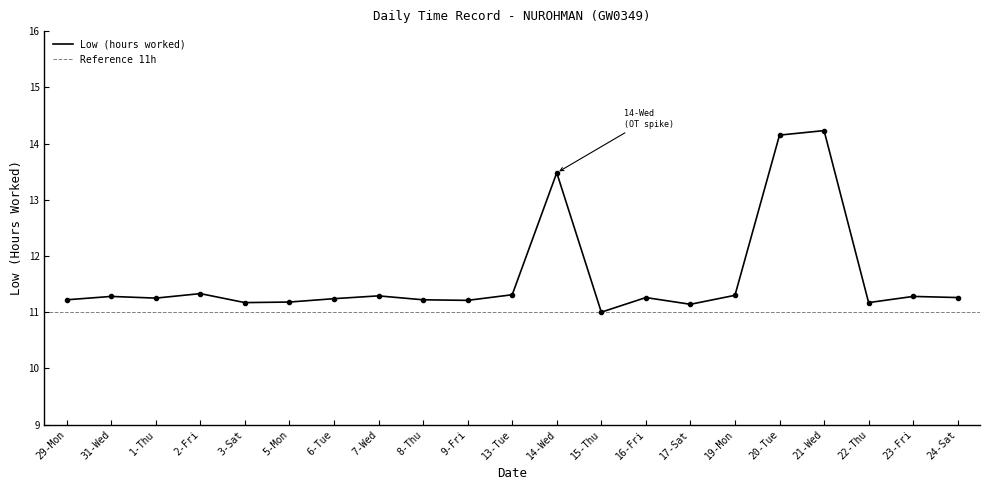

Is this an area chart (filled region under the line)?

No